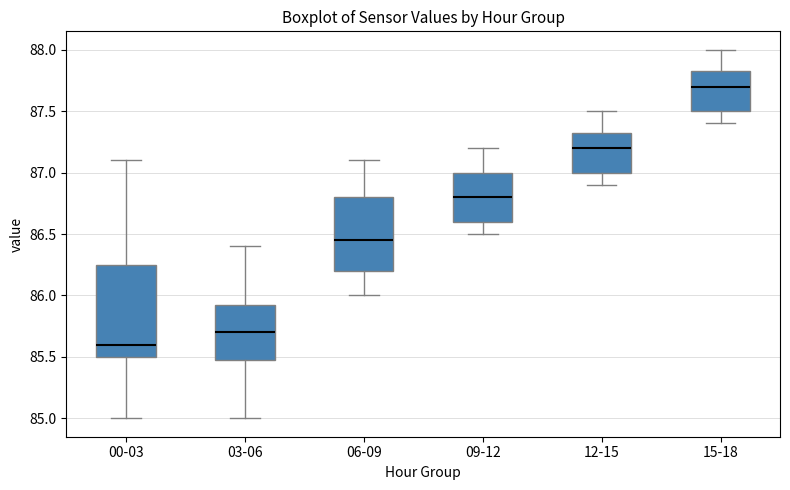

Reading left to right, transcribe this box plot: for each box, give where its median line is, the range the box spans, and where its two whiskers end, as read against the y-axis. The values are not printed on the chart, so give them approximately, as read against the axis.

00-03: median 85.60, box 85.50 to 86.25, whiskers 85.00 to 87.10
03-06: median 85.70, box 85.50 to 85.95, whiskers 85.00 to 86.40
06-09: median 86.45, box 86.20 to 86.80, whiskers 86.00 to 87.10
09-12: median 86.80, box 86.60 to 87.00, whiskers 86.50 to 87.20
12-15: median 87.20, box 87.00 to 87.35, whiskers 86.90 to 87.50
15-18: median 87.70, box 87.50 to 87.85, whiskers 87.40 to 88.00